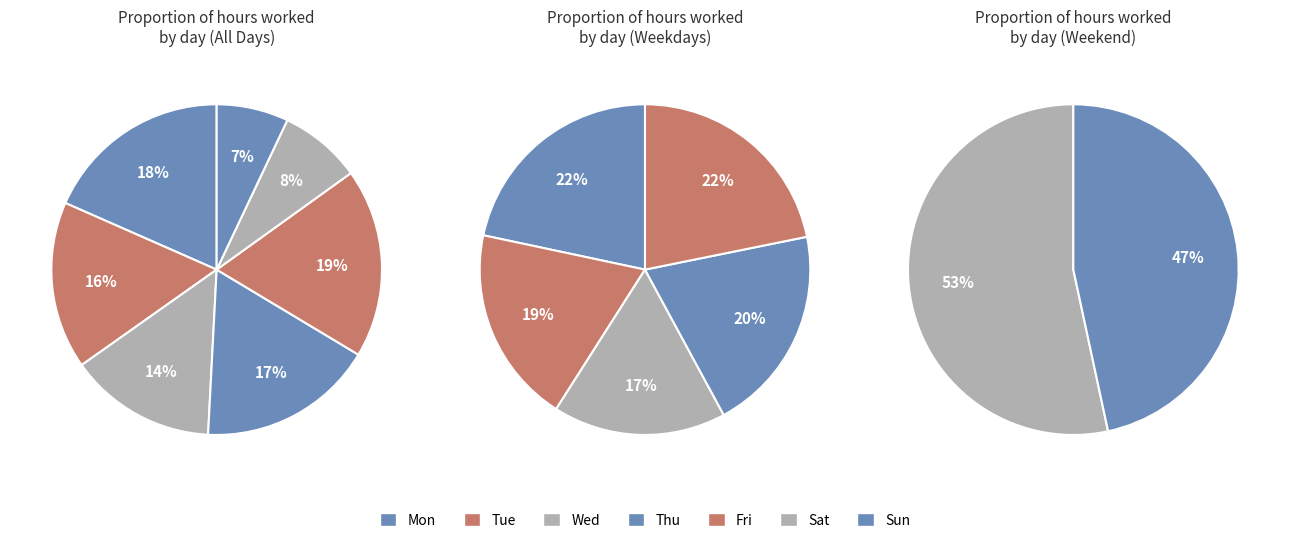

True or false: Fri accounts for 16% of the total.

True